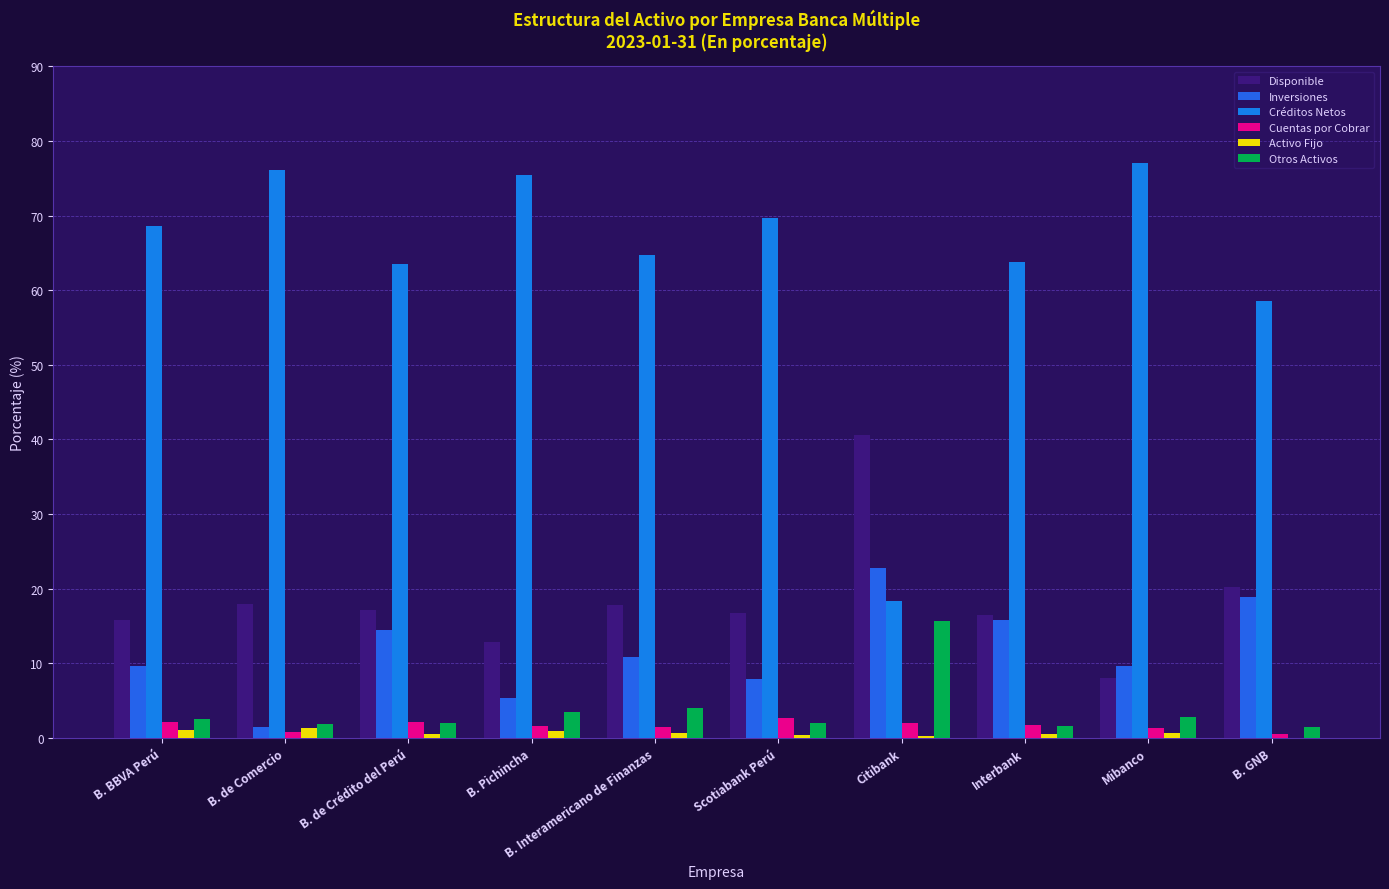

What is the smallest value displayed?

0.1